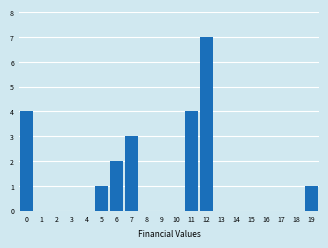

Reading left to right, transcribe all the data shown in this chart.

0=4	1=0	2=0	3=0	4=0	5=1	6=2	7=3	8=0	9=0	10=0	11=4	12=7	13=0	14=0	15=0	16=0	17=0	18=0	19=1